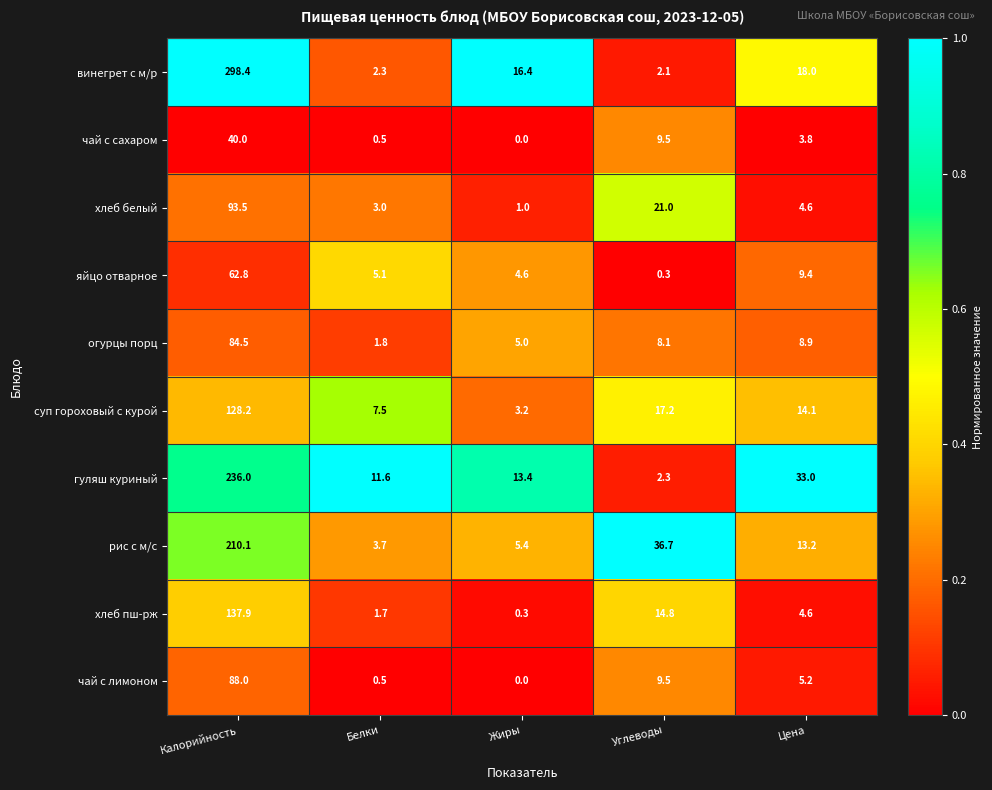

Between Углеводы and Цена, which series saw the biggest shift?

гуляш куриный